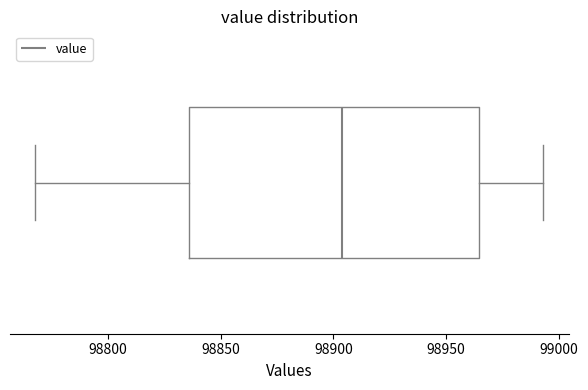

Transcribe this box plot: give where the median line is, the range the box spans, and where the two whiskers end, as read against the x-axis. The values are not printed on the chart, so give them approximately, as read against the axis.

median 98905, box 98835 to 98965, whiskers 98770 to 98995